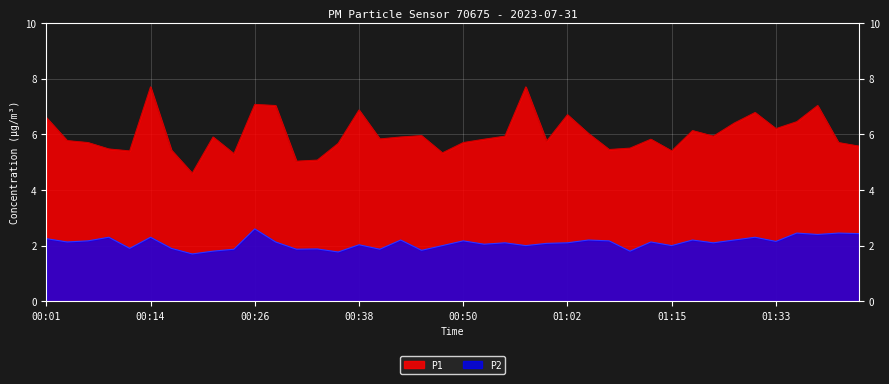

List the series in order of their overall mean, lowest first.

P2, P1